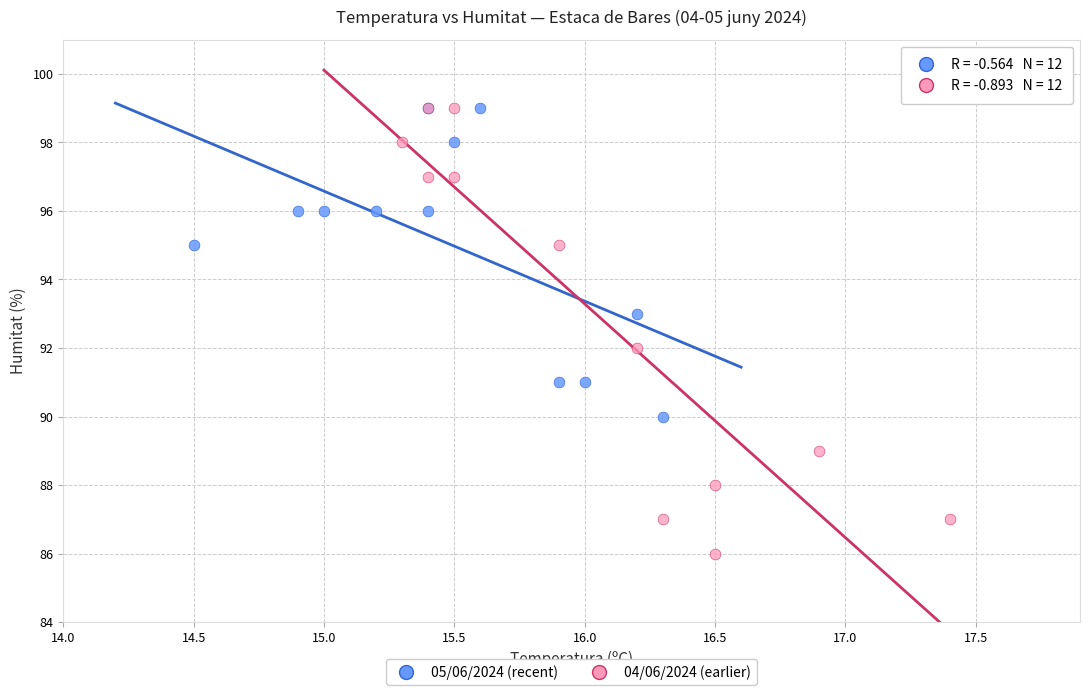

Which series has the largest Y range (max minus min)?

04/06/2024 (earlier)